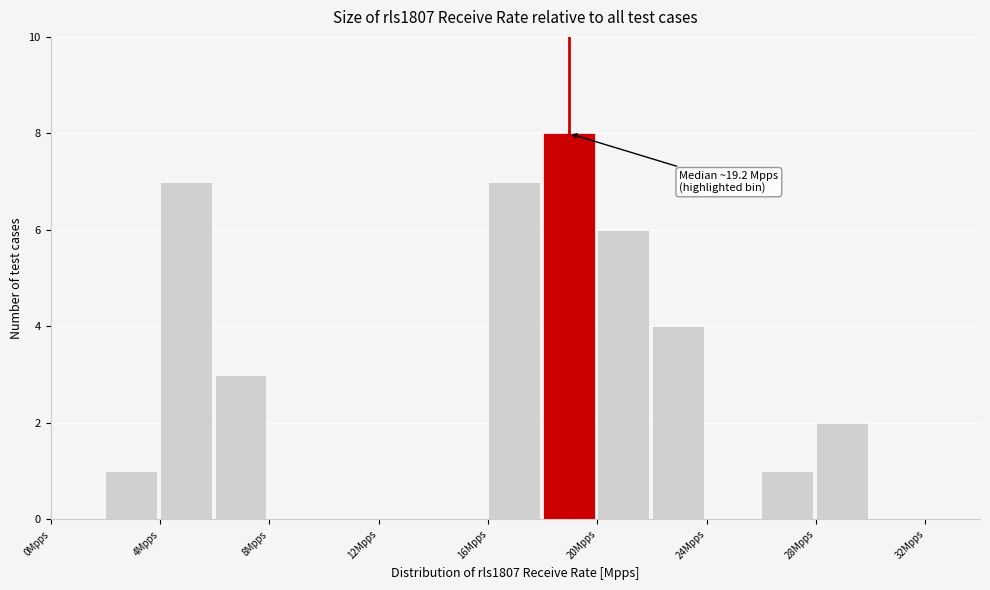

Which range on the x-axis has the tallest bar?

18 to 20